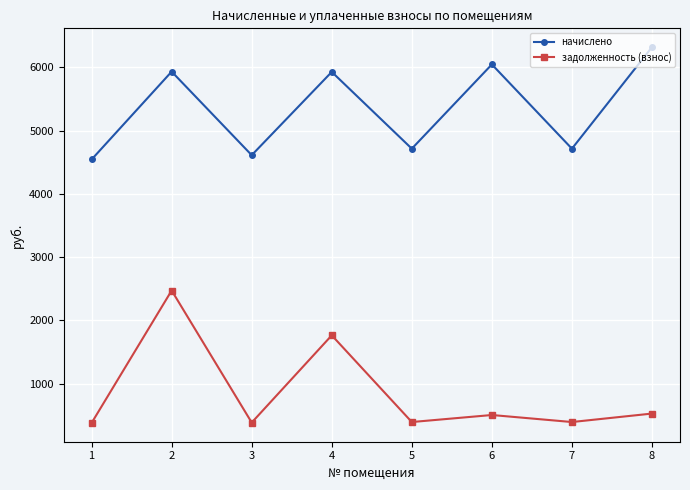

At 7, list the series in order from smallest to largest.

задолженность (взнос), начислено